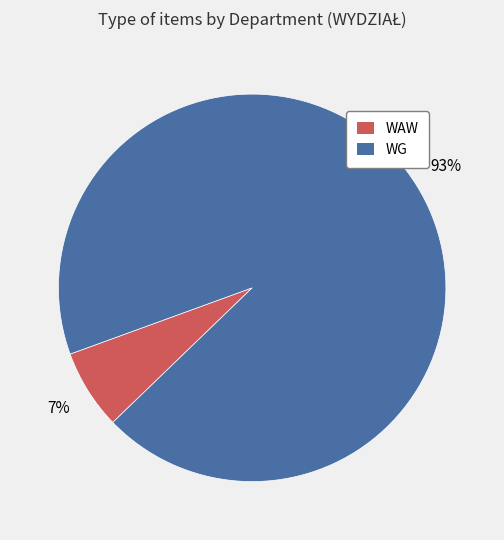

Do WAW and WG together represent more than half of the pie?

Yes